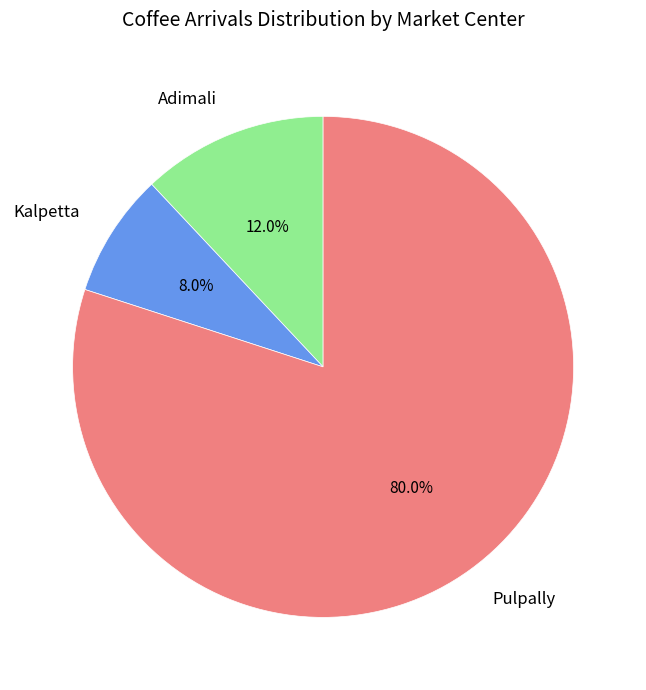

True or false: Pulpally accounts for 80% of the total.

True